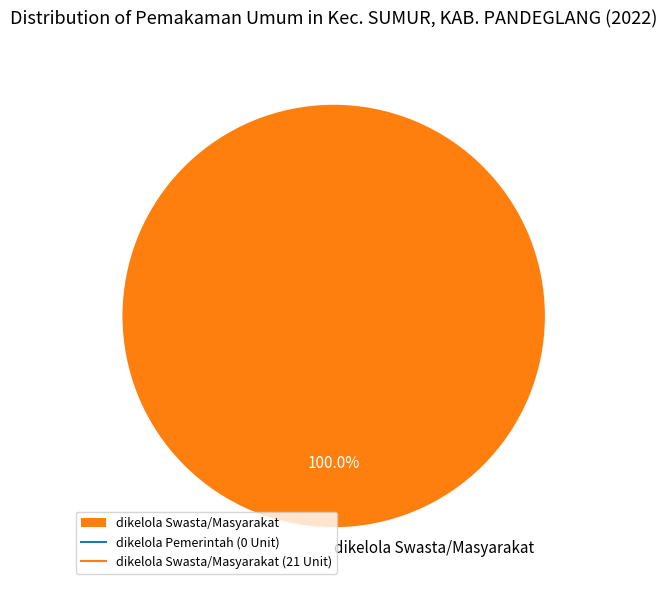

Rank the categories by value from highest to lowest.

dikelola Swasta/Masyarakat